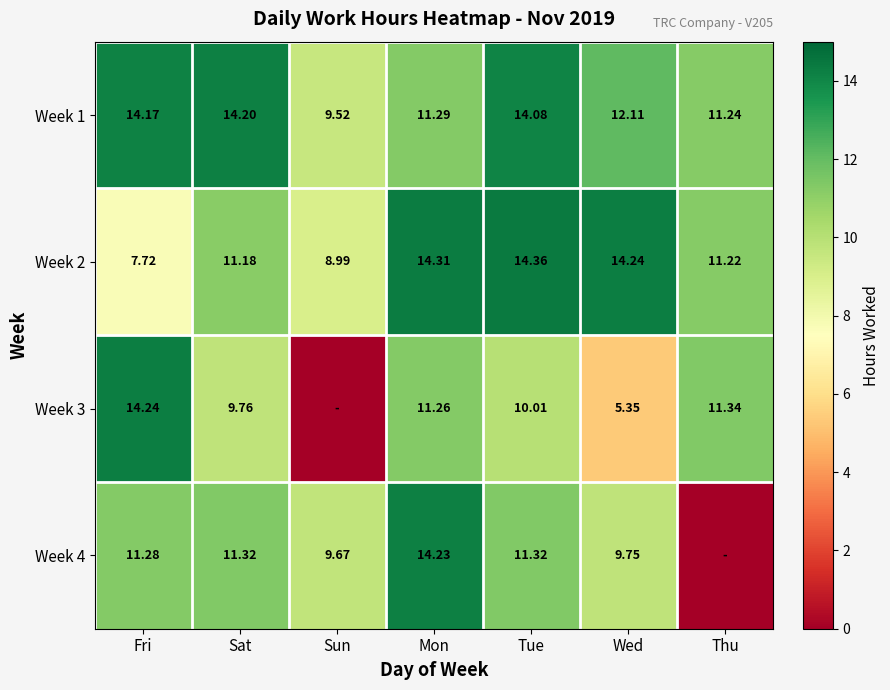

What is the approximate value of Week 1 at Tue?

14.1